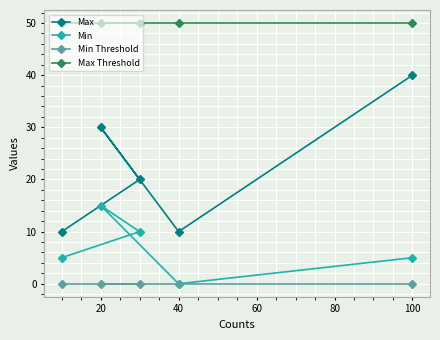

True or false: Min Threshold and Max Threshold cross at least once.

False